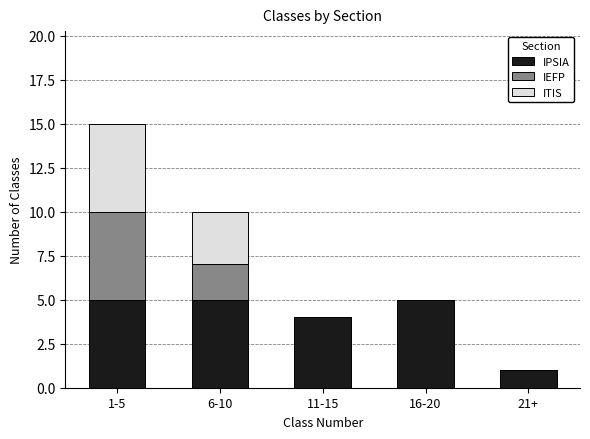

Reading left to right, what are the values for IPSIA?

1-5=5	6-10=5	11-15=4	16-20=5	21+=1